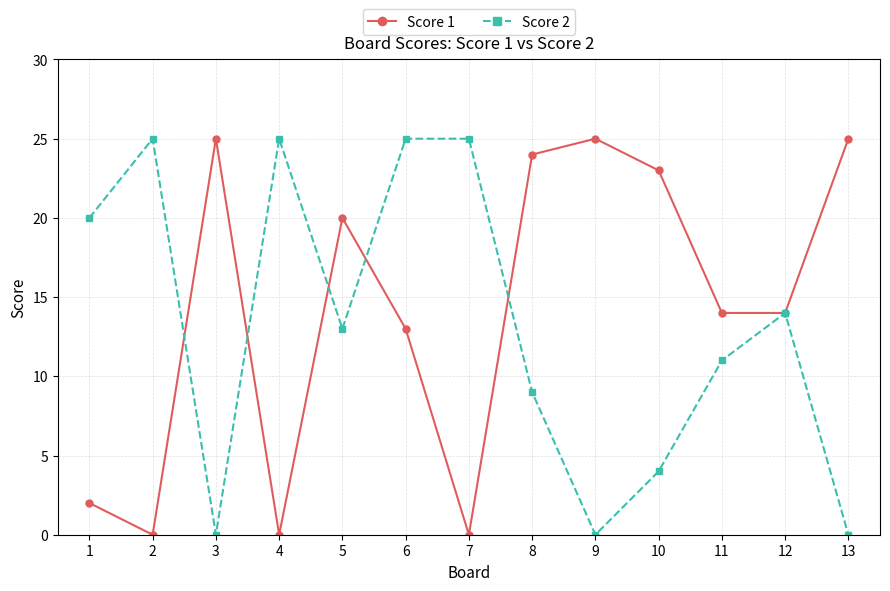

Rank the series at 8 from highest to lowest value.

Score 1, Score 2